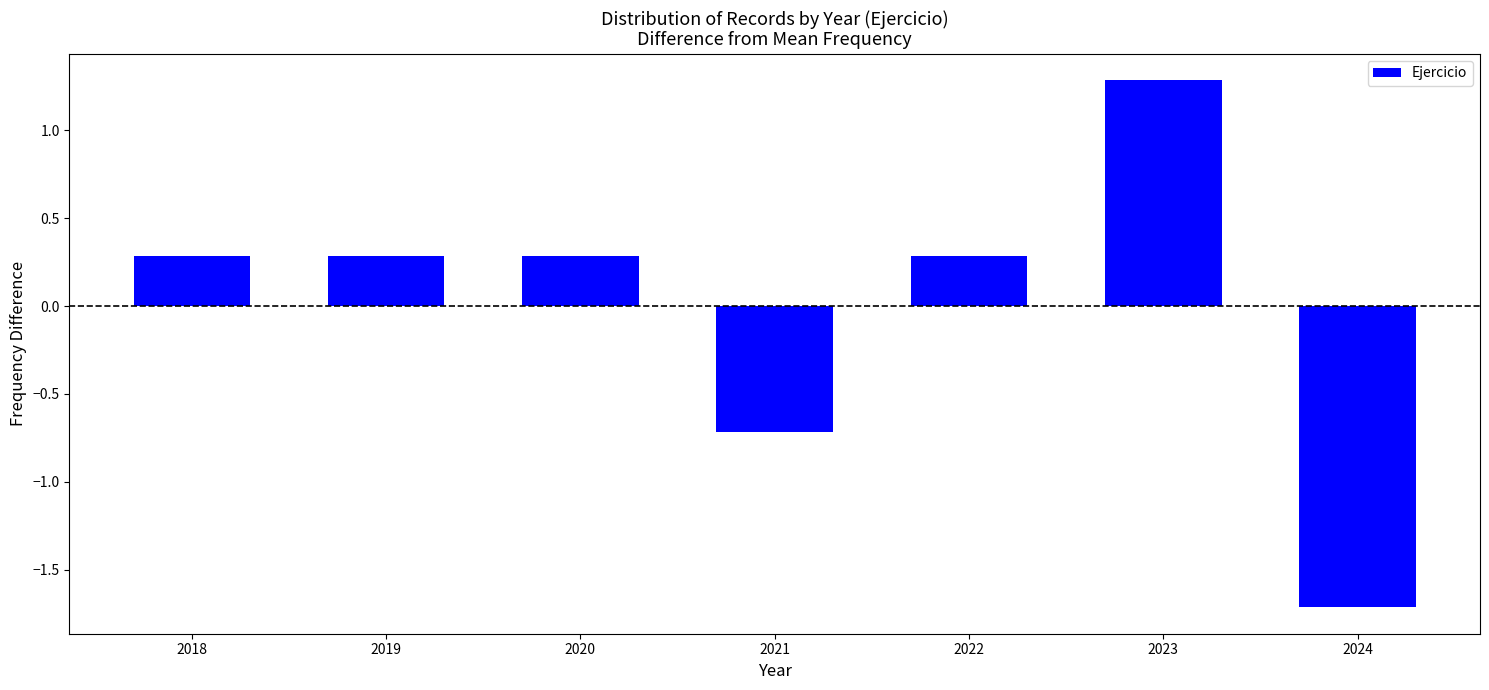

Reading left to right, transcribe all the data shown in this chart.

2018=0.3	2019=0.3	2020=0.3	2021=-0.7	2022=0.3	2023=1.3	2024=-1.7